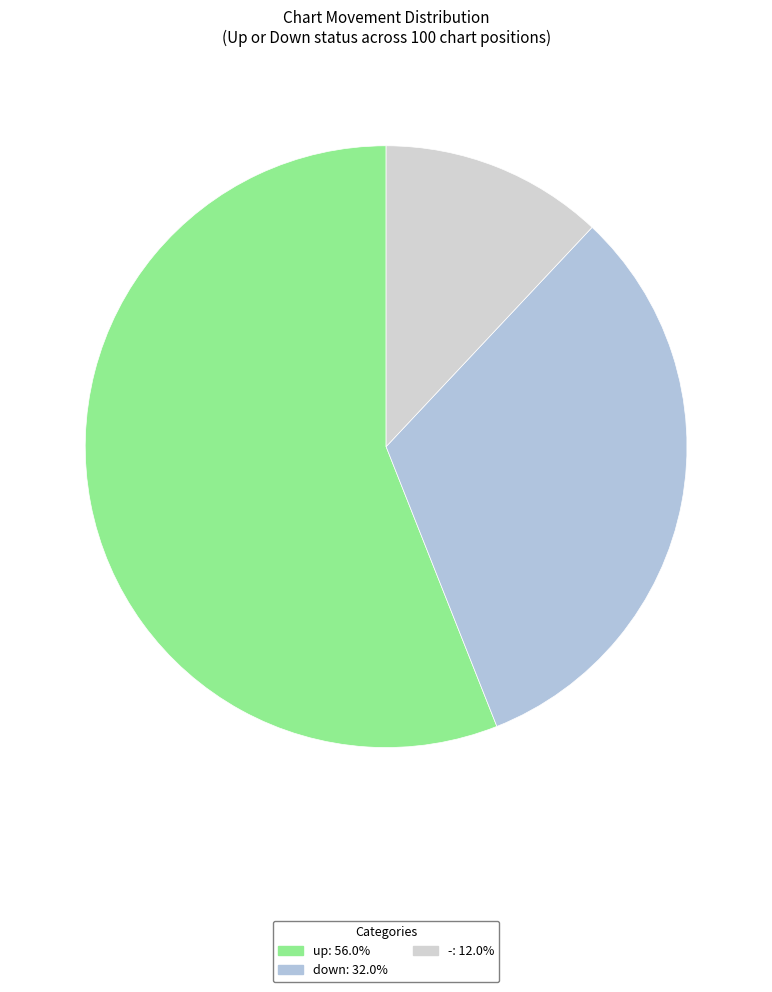

Count the number of slices in the pie.

3